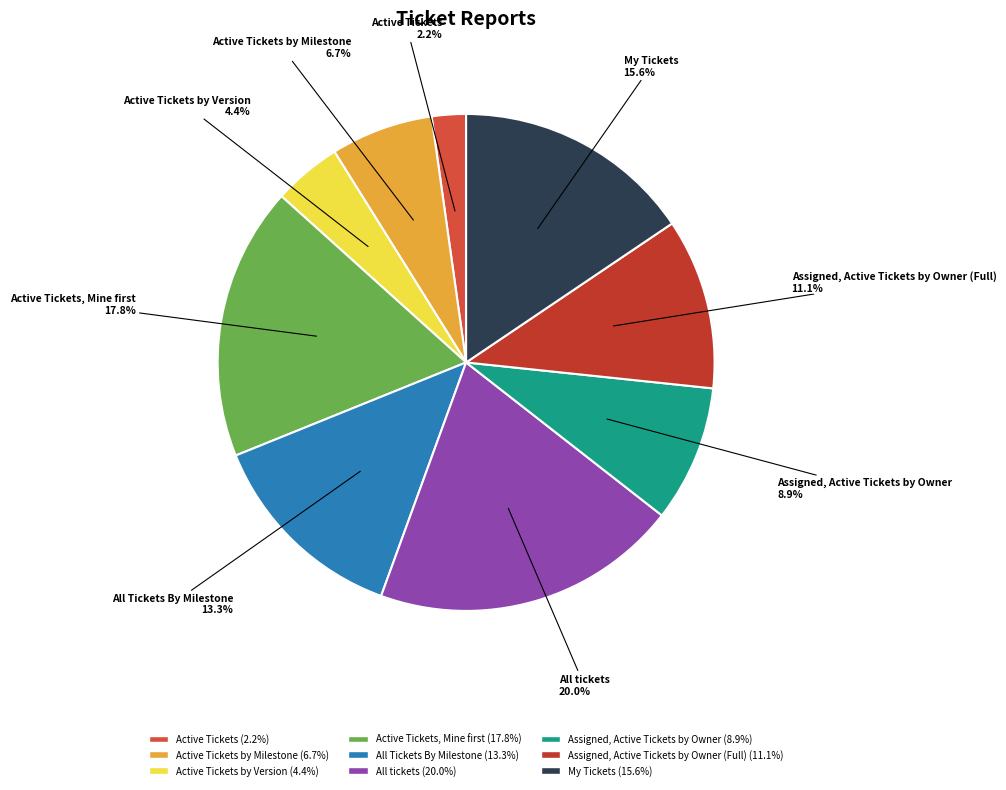

Between Active Tickets by Milestone and Assigned, Active Tickets by Owner (Full), which is larger?

Assigned, Active Tickets by Owner (Full)